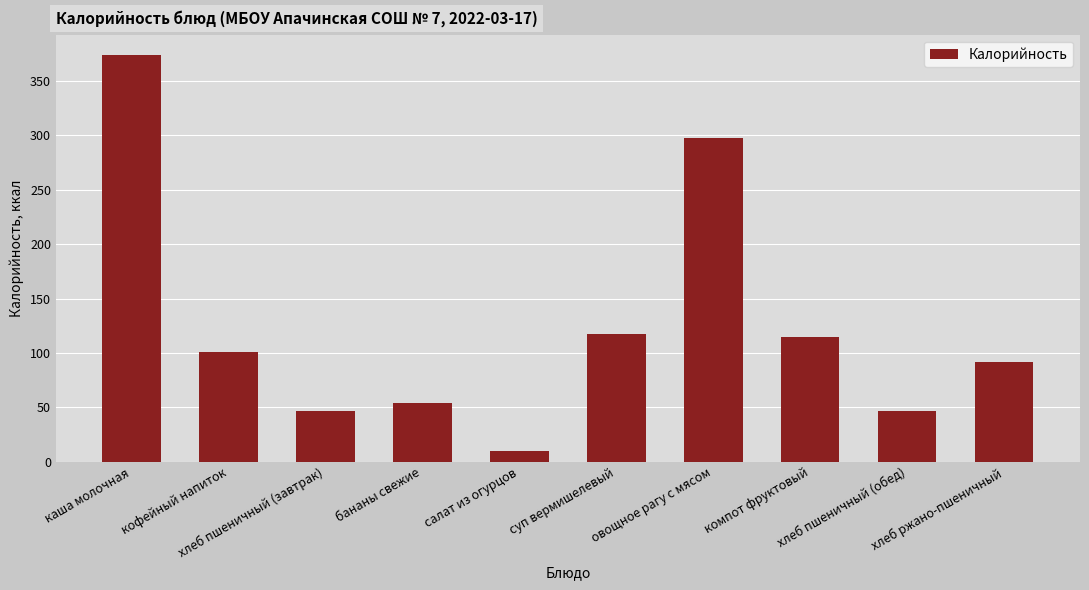

Reading right to left, extract all data points from this chart.

92.0	46.8	114.6	297.5	117.2	10.0	54.0	46.8	100.6	374.0